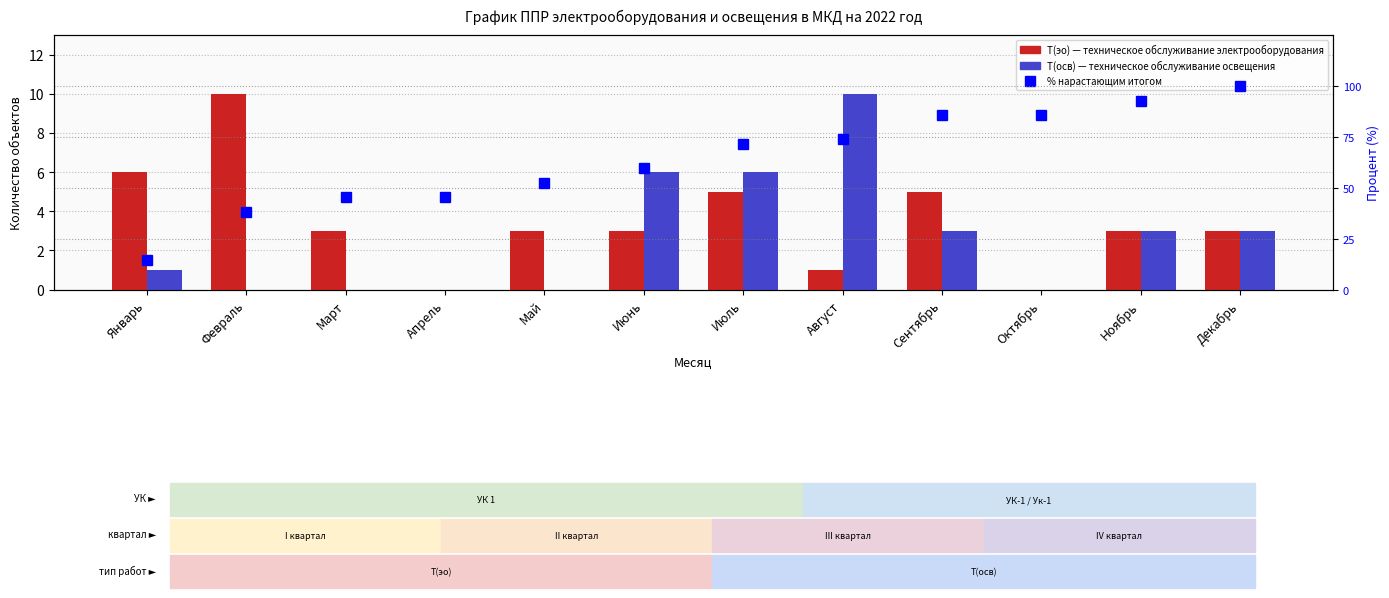

What is the sum of all Т(эо) values?

42.0